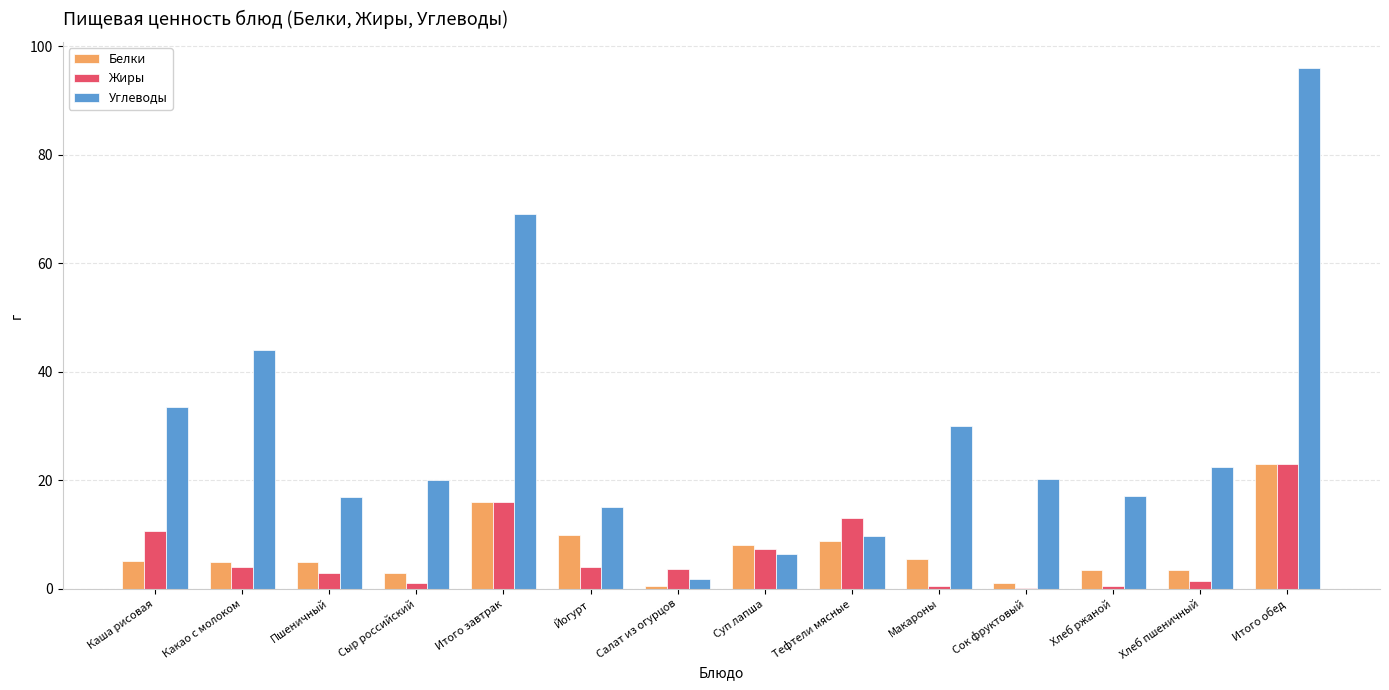

How many groups of bars are there?

14